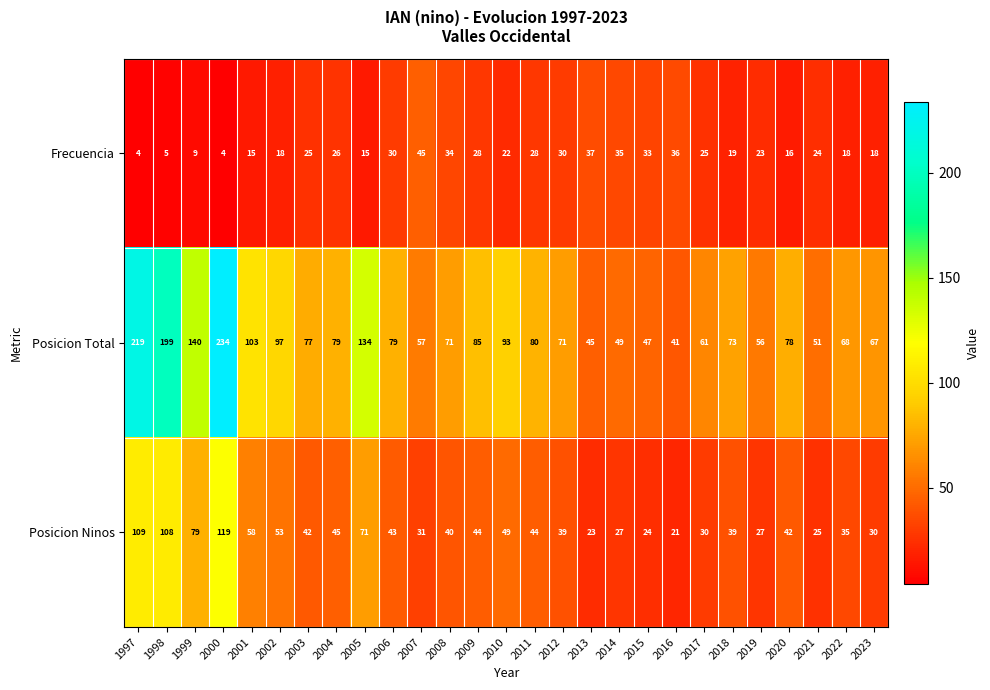

What is the approximate value of Frecuencia at 2021, to the nearest 5?

25